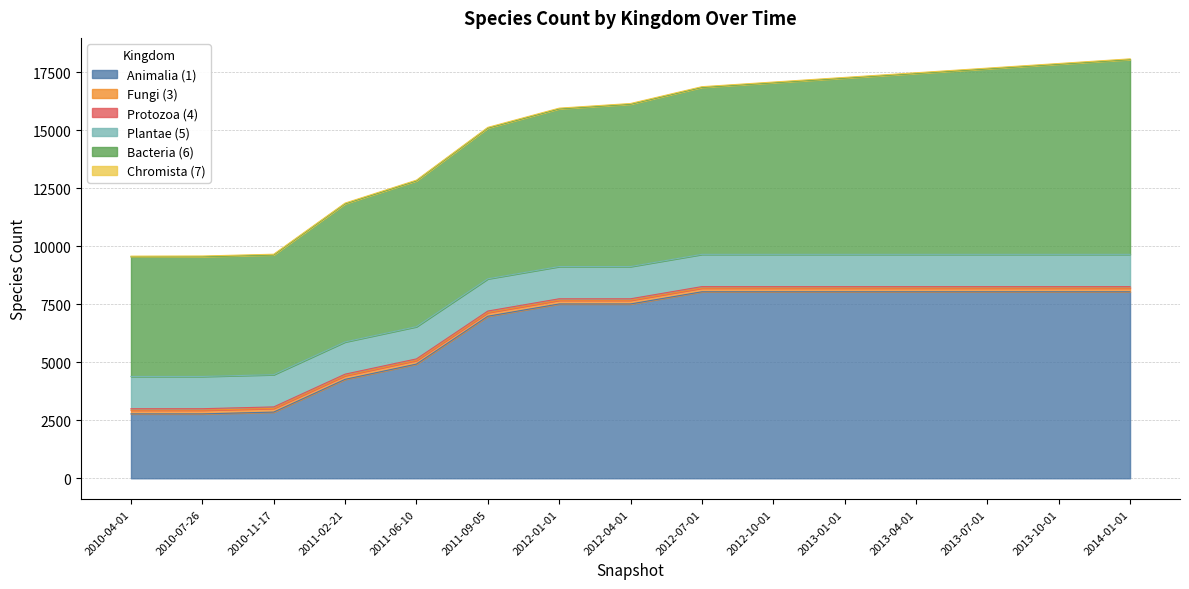

What position from the right is 2011-06-10?

11